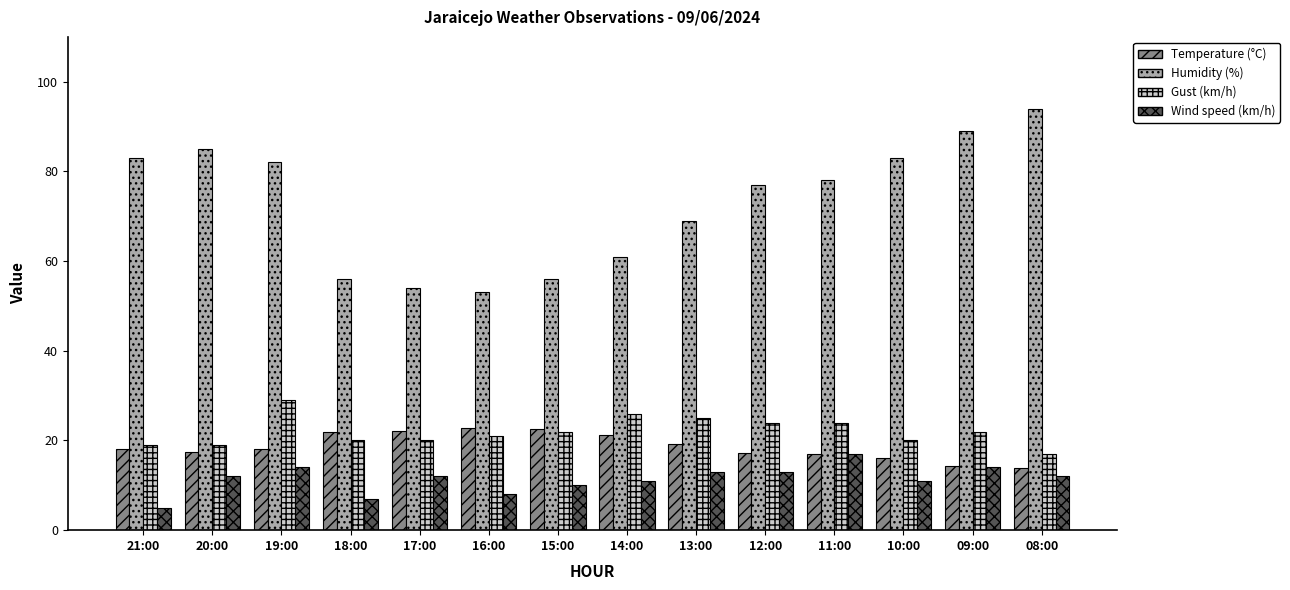

The value of Humidity (%) at 14:00 is 61.0. True or false?

True